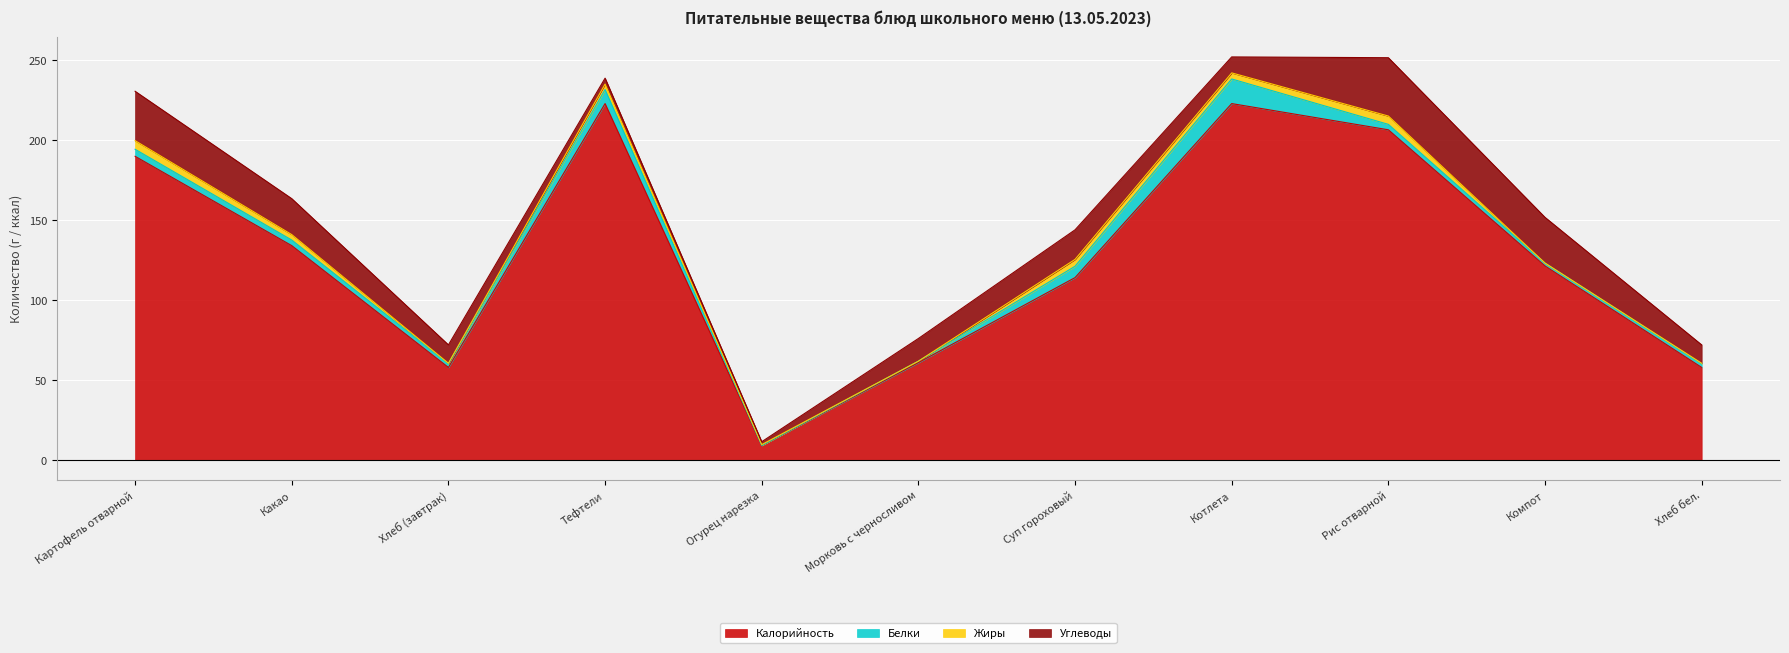

Which category has the highest value across all series?

Тефтели